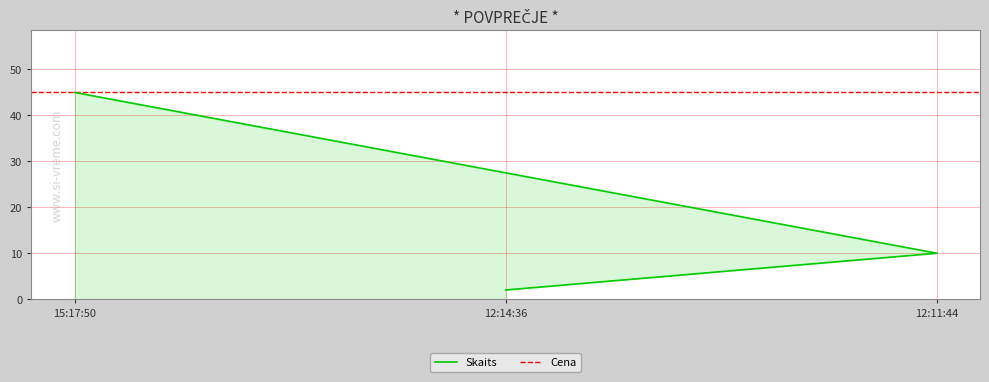

Reading left to right, list all the values displayed in this chart.

45	2	10